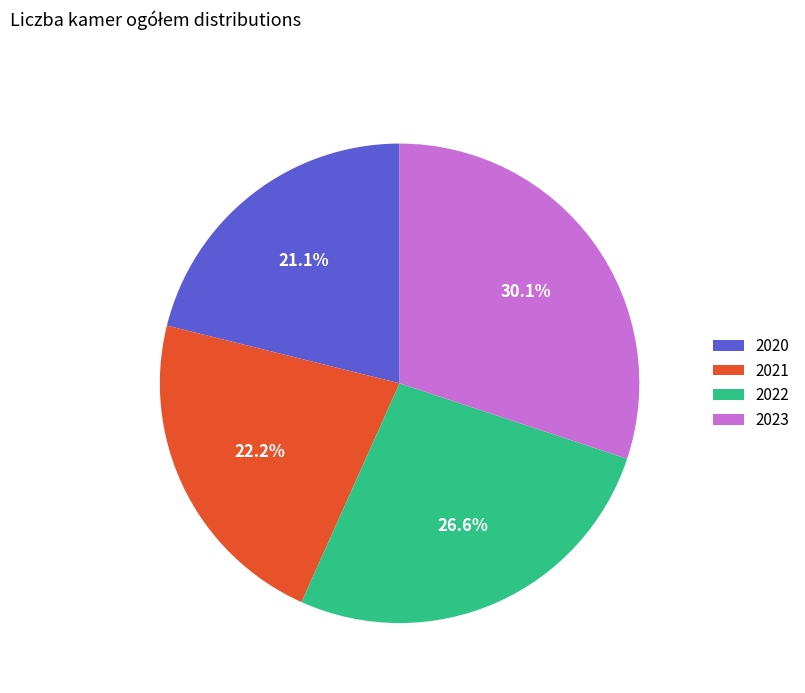

Is the sum of 2020 and 2021 greater than half?

No